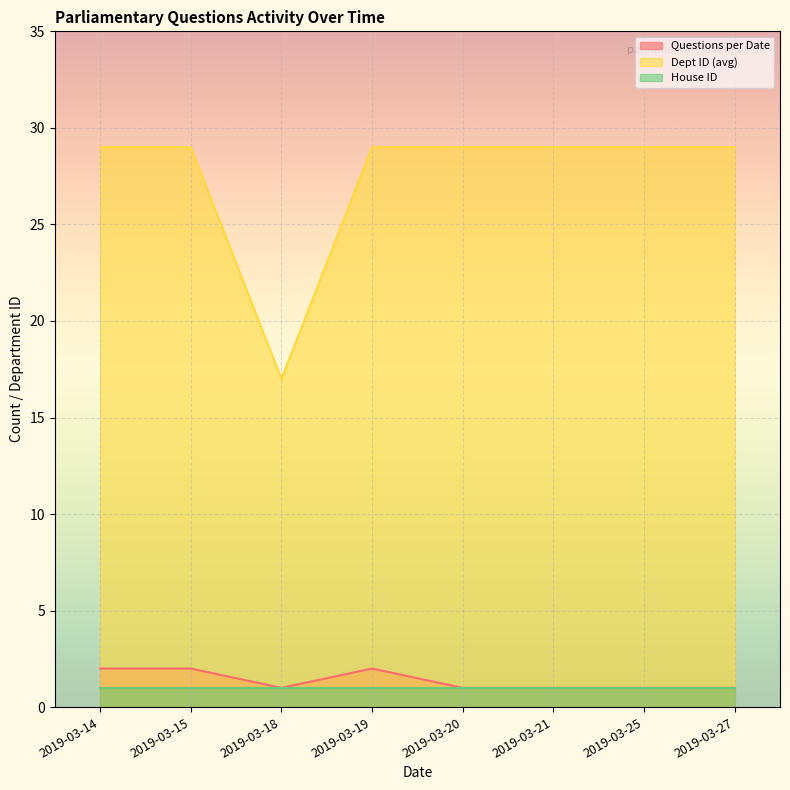

What is the spread (max minus min) of values at 2019-03-19?

28